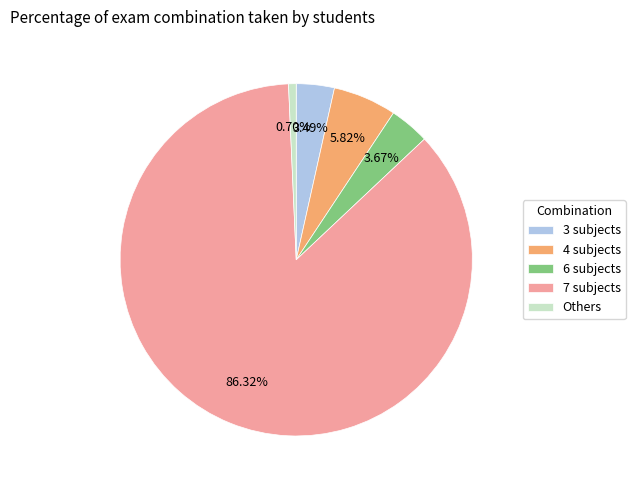

Which slice is the largest?

7 subjects